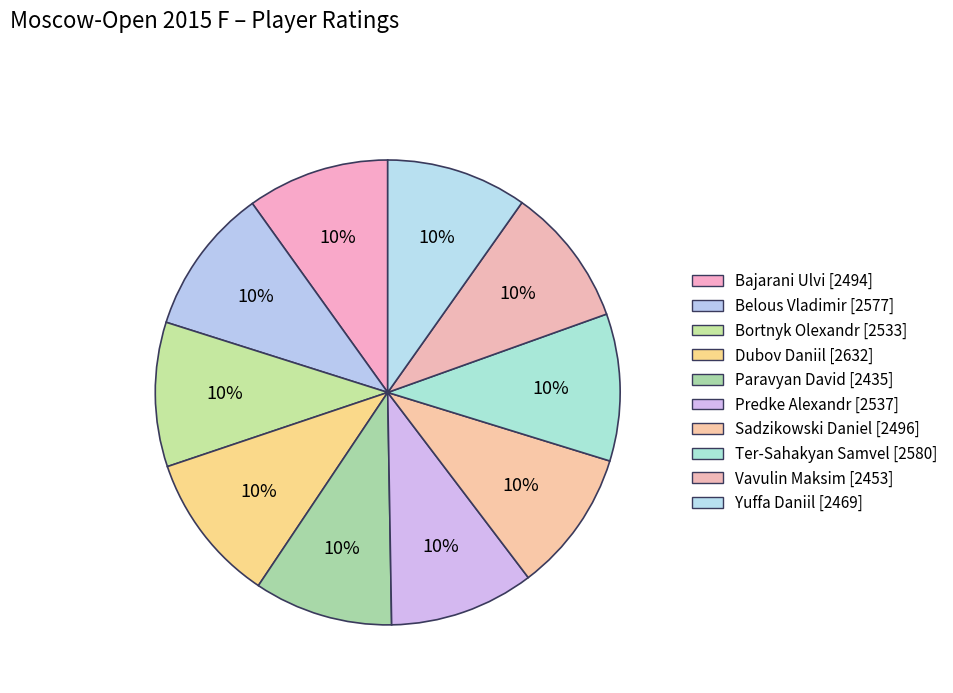

What is the change in value from Bajarani Ulvi to Ter-Sahakyan Samvel?

+86